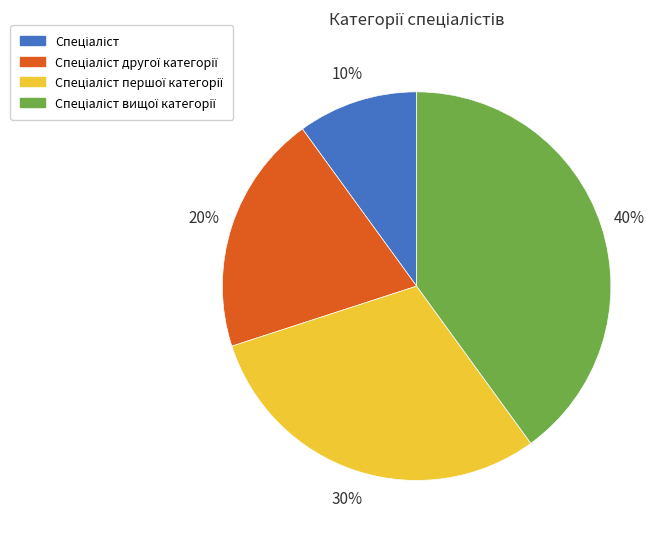

To the nearest percent, what is the difference between the largest and smallest slice percentages?

30%